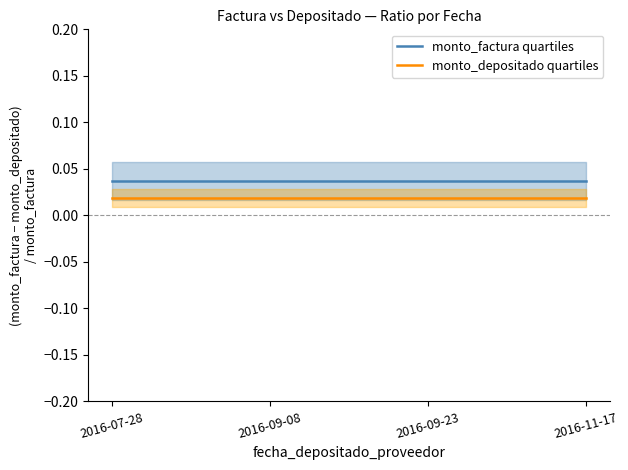

True or false: monto_factura quartiles and monto_depositado quartiles intersect in this chart.

False